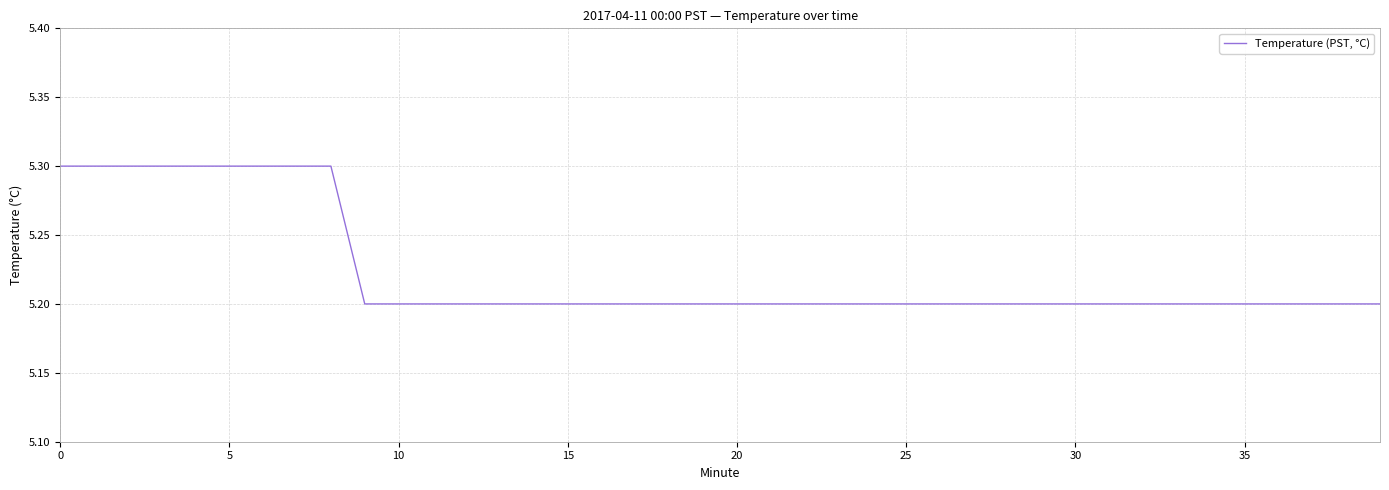

What is the difference between the maximum and second lowest values?

0.1